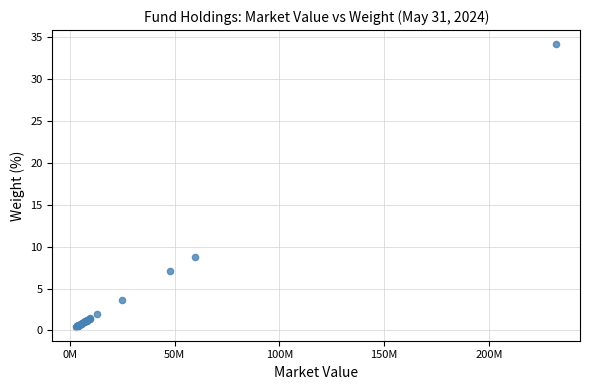

What Y value in the scatter plot is closest to 17?

8.8